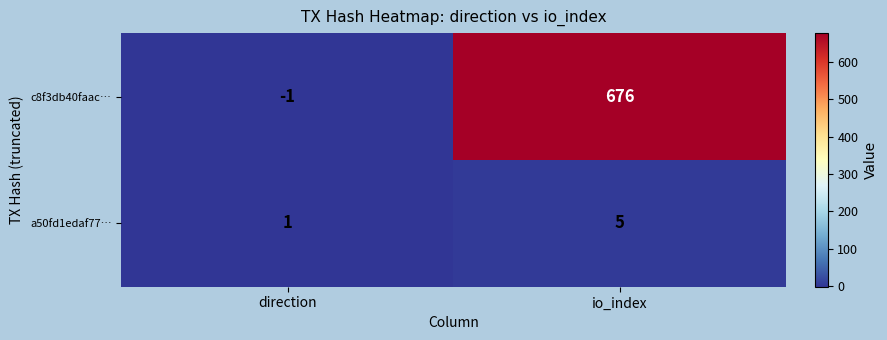

Which label corresponds to the largest value in the chart?

io_index